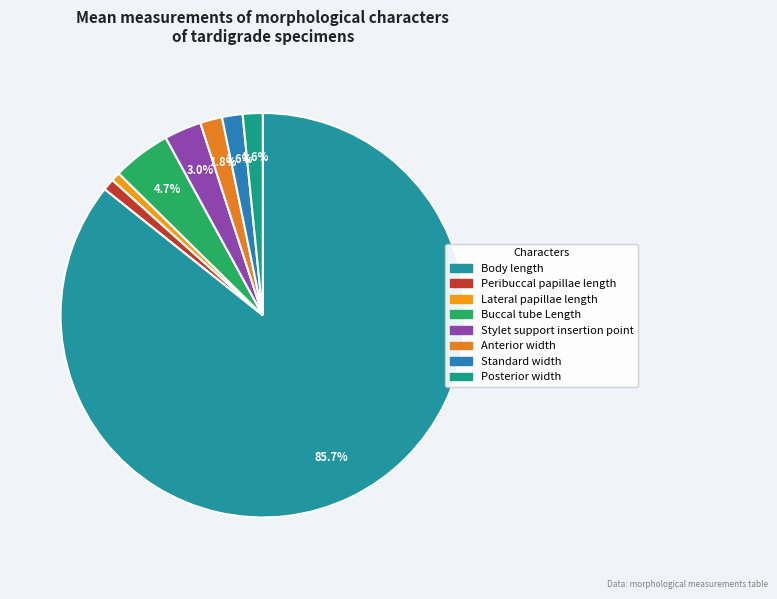

To the nearest percent, what is the difference between the Anterior width and Lateral papillae length slice percentages?

1%